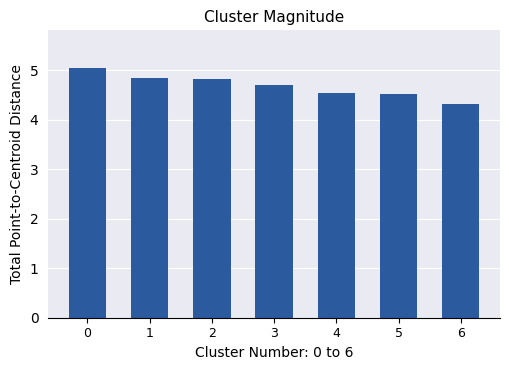

What is the change in value from 1 to 5?

-0.3